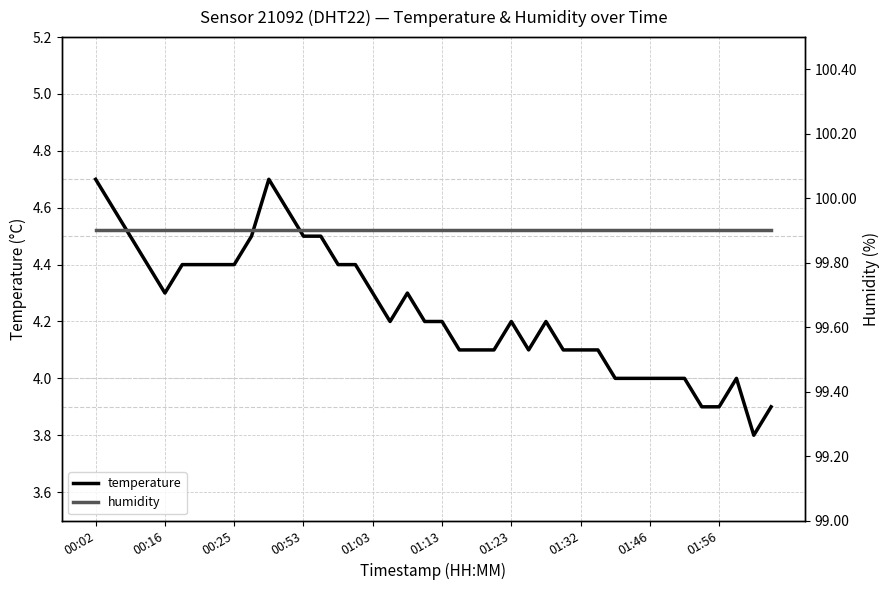

What is the sum of all humidity values?

3996.0